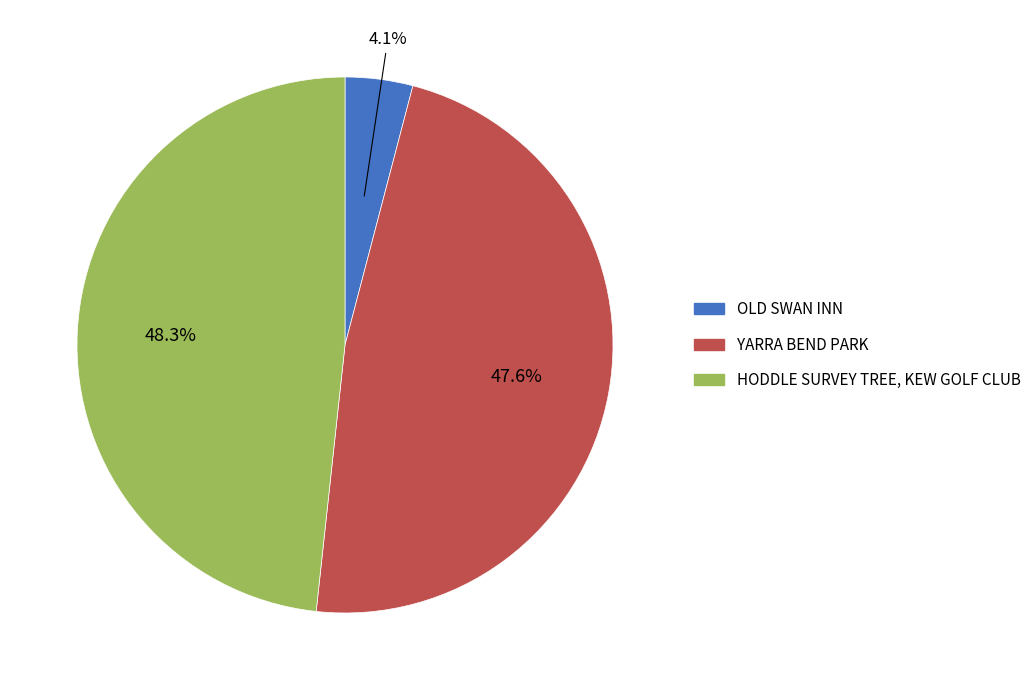

What percentage is NOT represented by YARRA BEND PARK?

52.4%